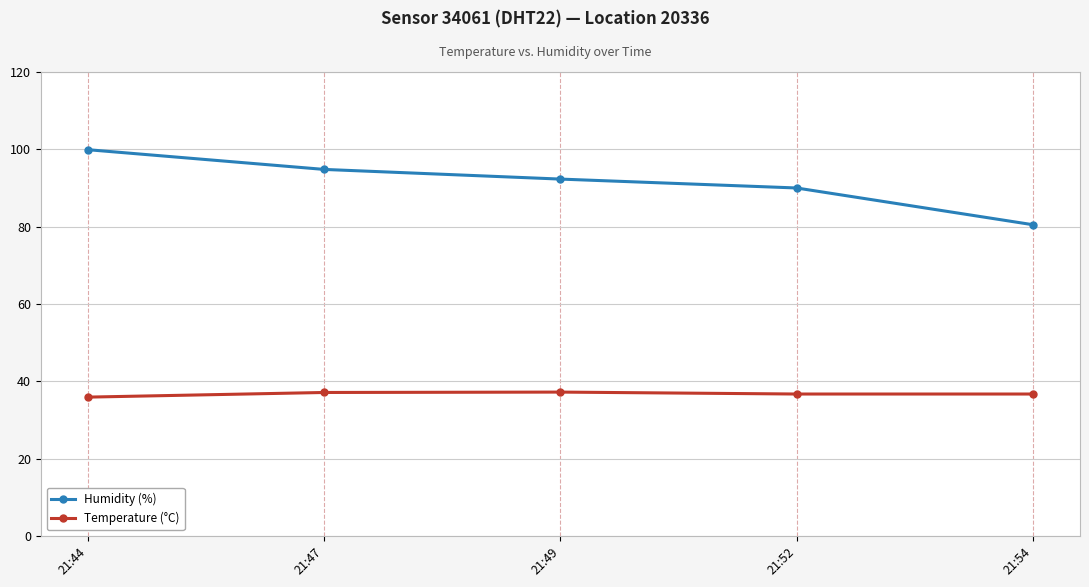

Is the value of Humidity (%) at 21:44 greater than the value of Temperature (°C) at 21:54?

Yes